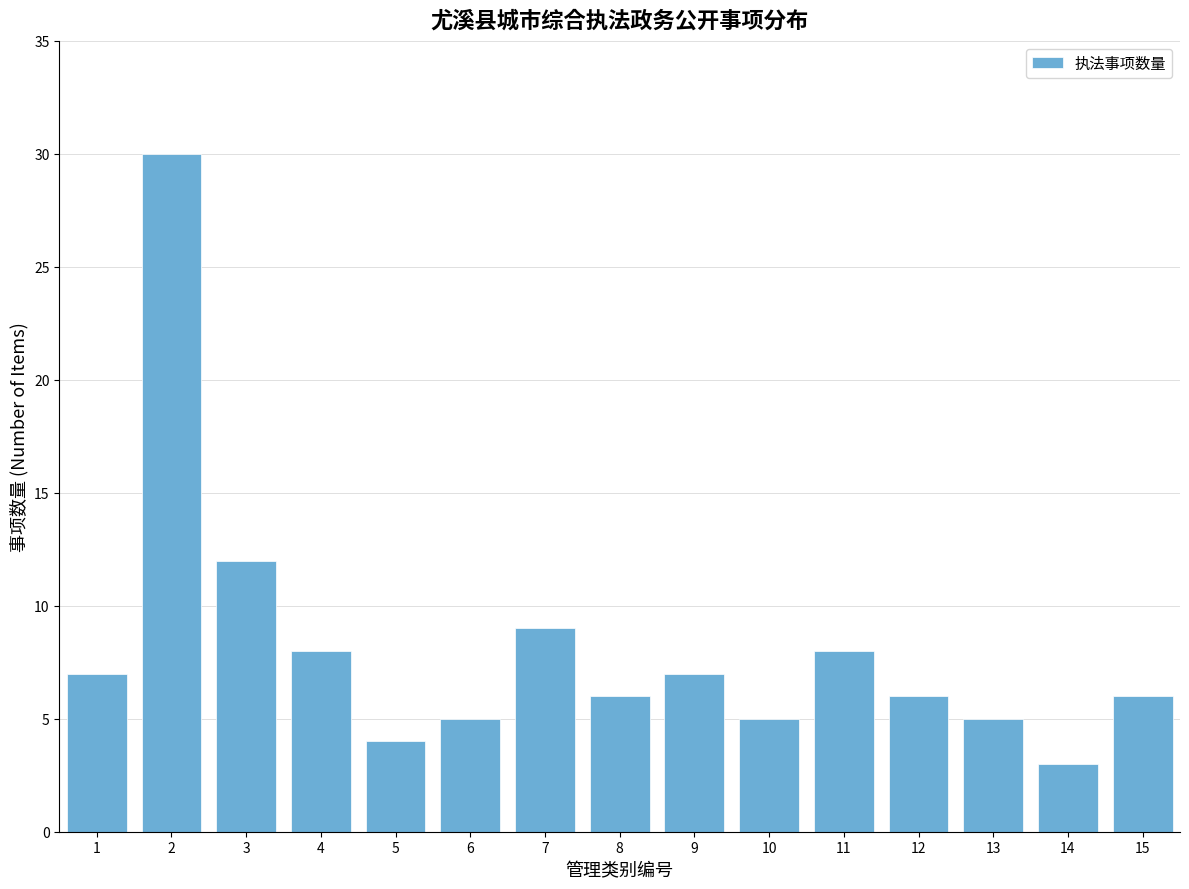

Reading left to right, extract all data points from this chart.

1=7	2=30	3=12	4=8	5=4	6=5	7=9	8=6	9=7	10=5	11=8	12=6	13=5	14=3	15=6